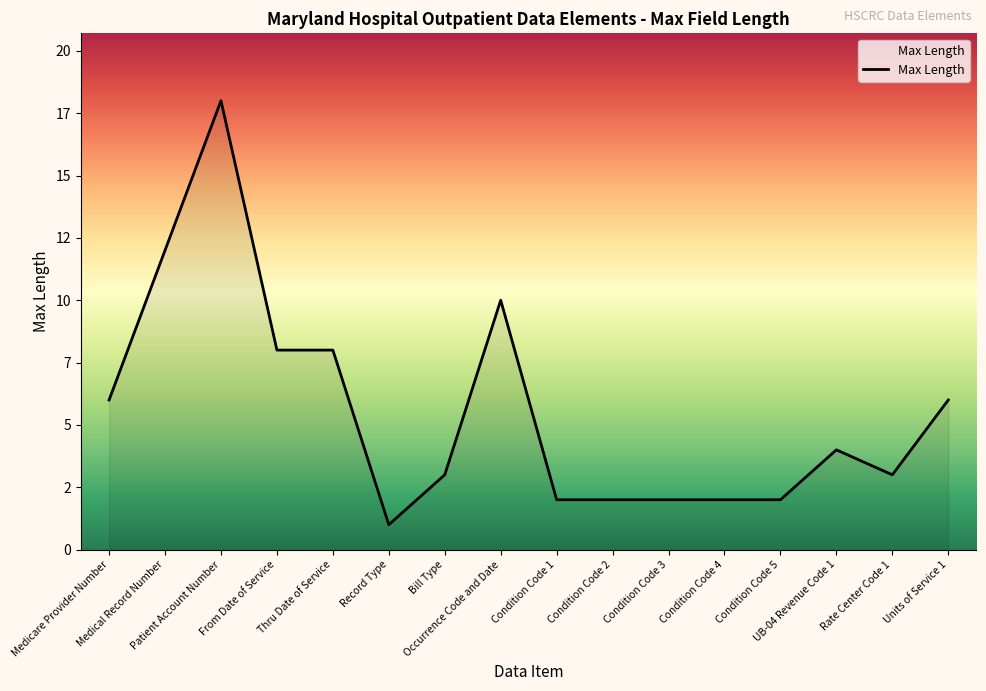

Does the chart have visible grid lines?

No